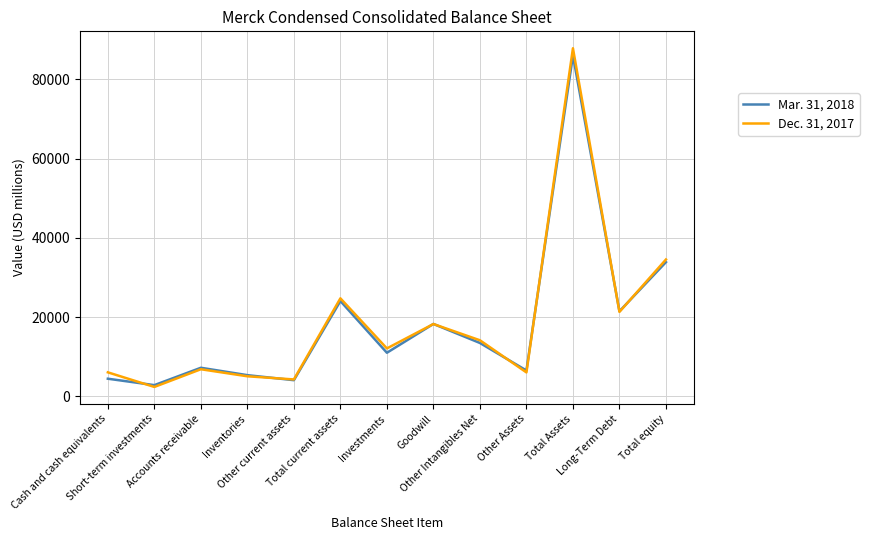

What is the minimum value shown in the chart?

2406